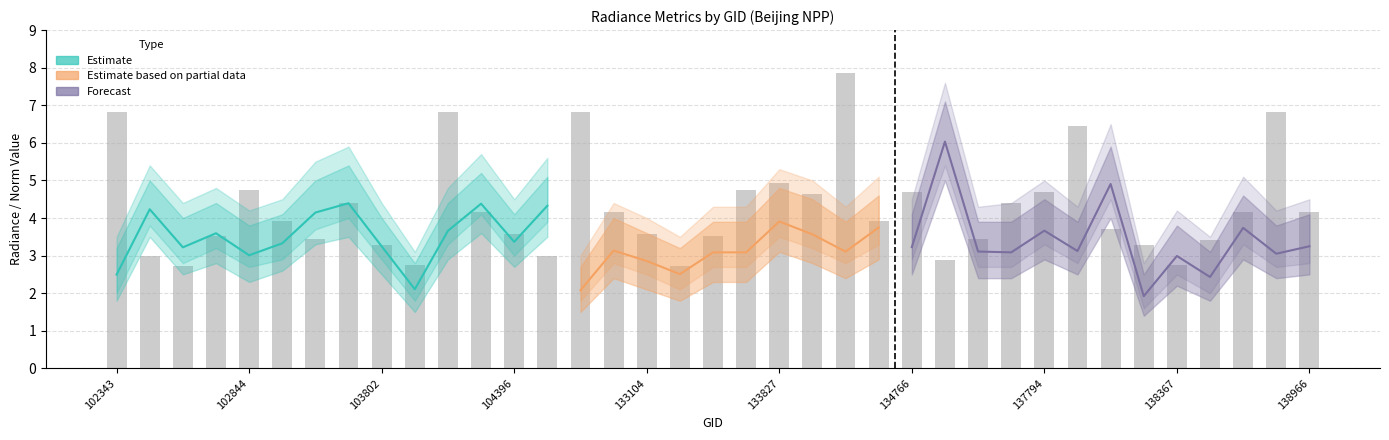

At which label is rade9_aggzone_norm closest to 3?

102844